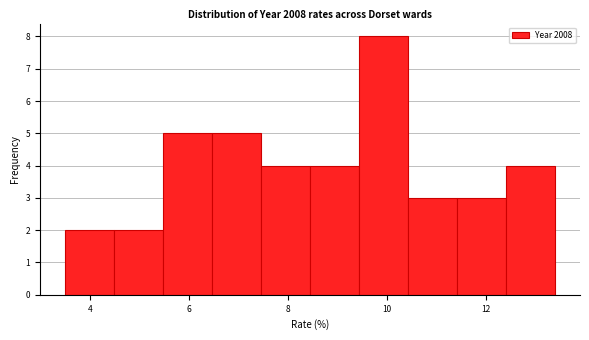

How tall is the bar that spans 12.4 to 13.4 on the x-axis? Neither the bar edges nor the heights are printed on the chart, so give them approximately, as read against the axes.

4